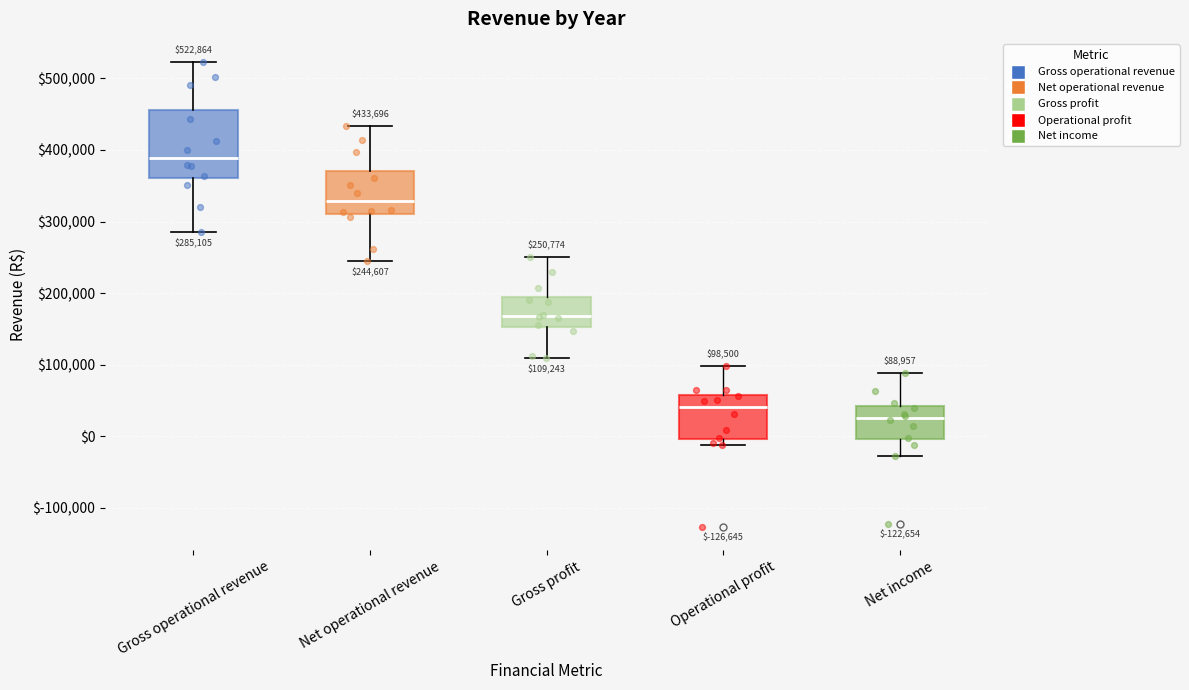

Comparing the boxes themselves (not the whiskers), which one is the tallest?

Gross operational revenue